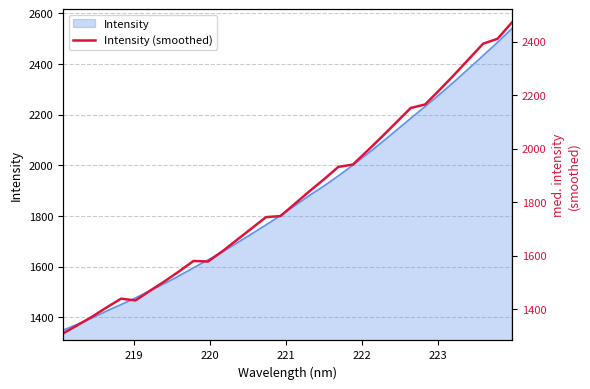

What is the minimum value shown in the chart?

1308.6